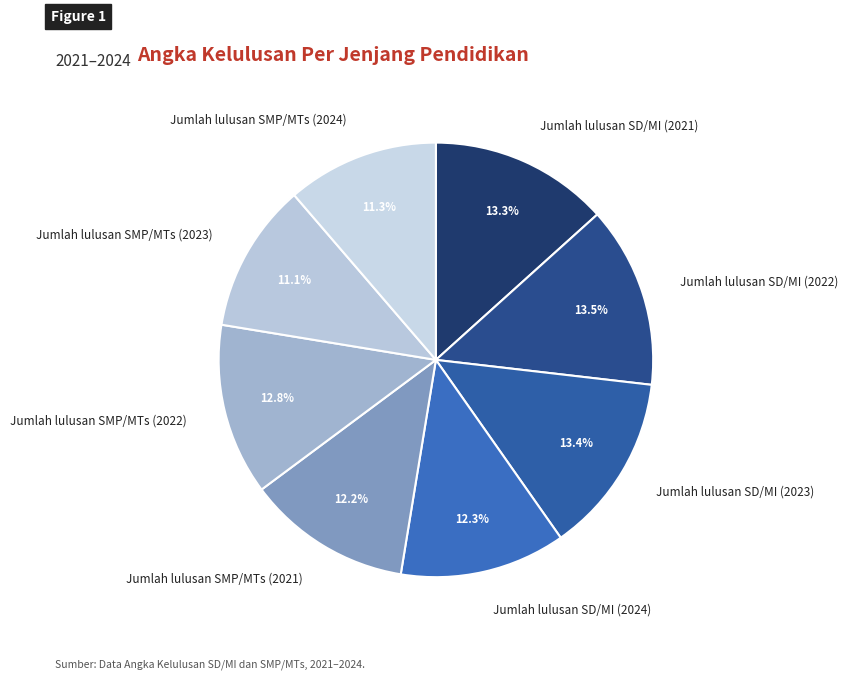

To the nearest percent, what is the average slice percentage?

12%